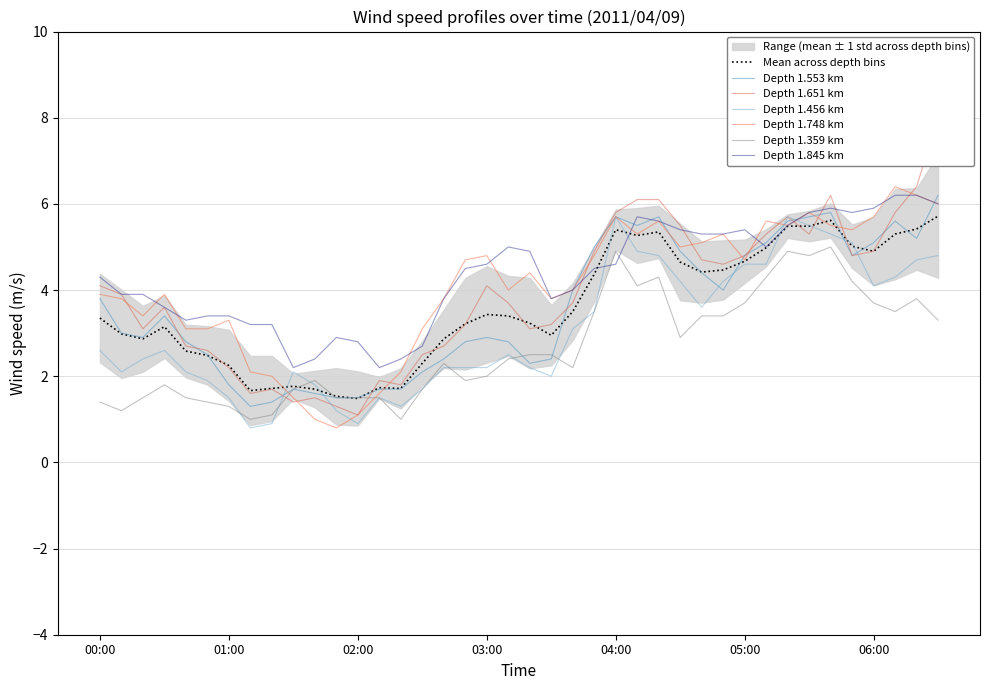

Is this an area chart (filled region under the line)?

No